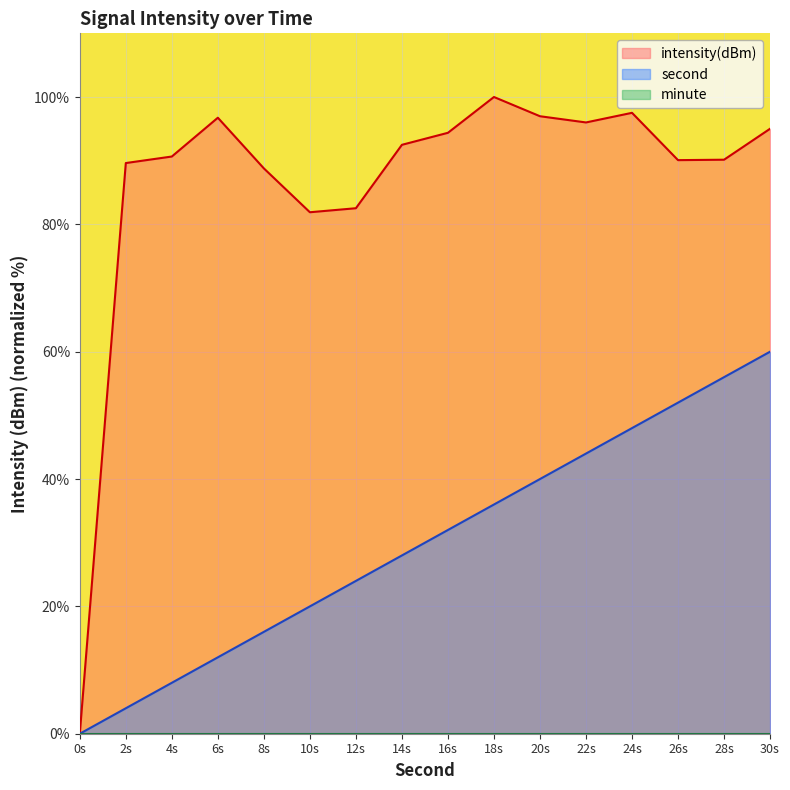

Rank the categories by second value from highest to lowest.

30s, 28s, 26s, 24s, 22s, 20s, 18s, 16s, 14s, 12s, 10s, 8s, 6s, 4s, 2s, 0s